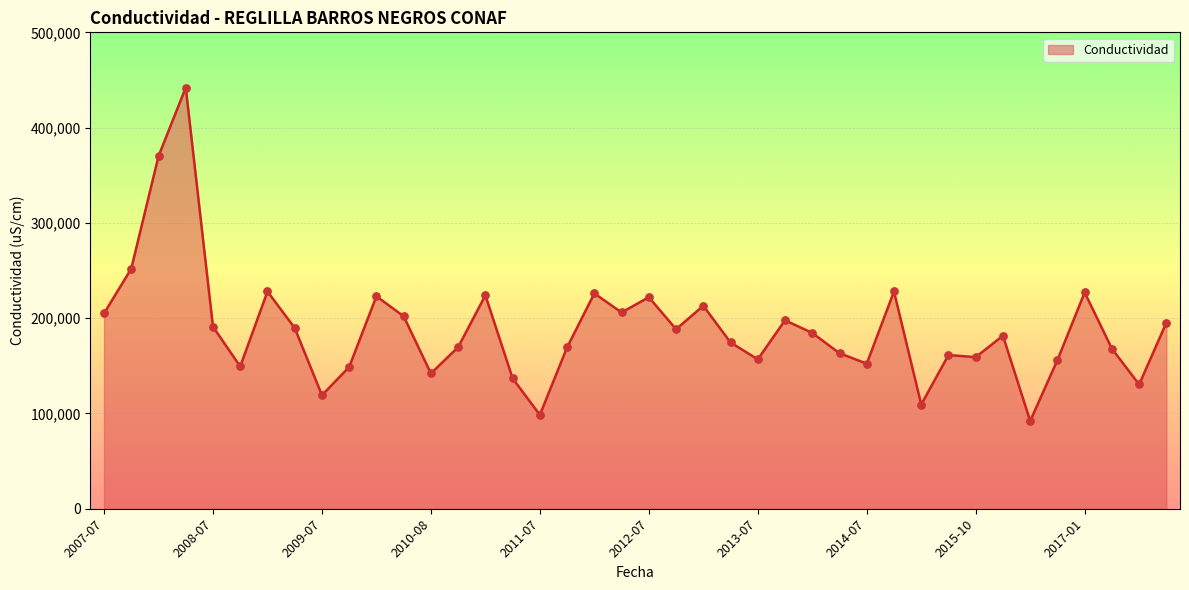

What is the smallest value displayed?

92100